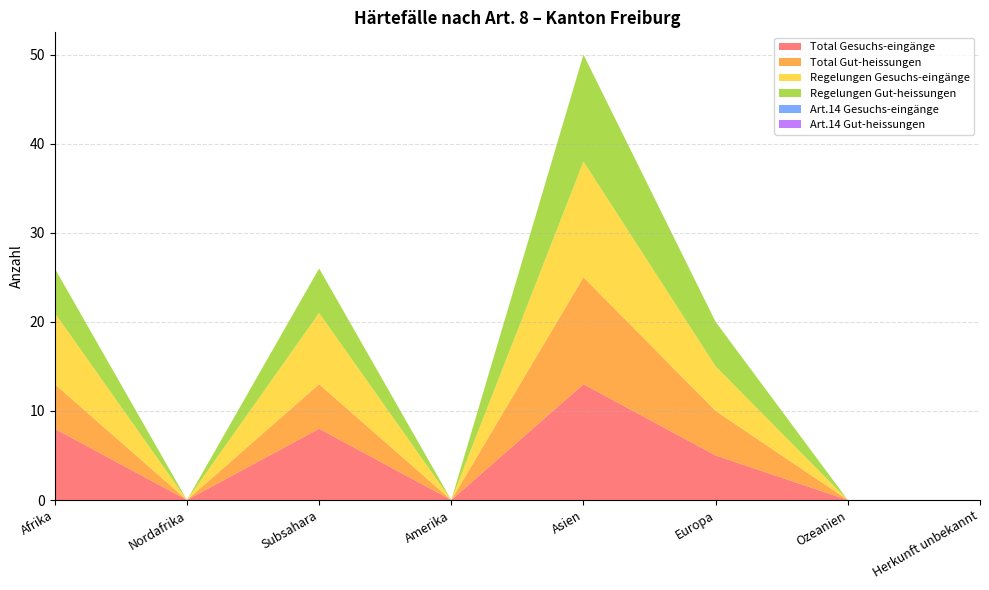

Reading left to right, list all the values displayed in this chart.

Total Gesuchs-eingänge: 8	0	8	0	13	5	0	0
Total Gut-heissungen: 5	0	5	0	12	5	0	0
Regelungen Gesuchs-eingänge: 8	0	8	0	13	5	0	0
Regelungen Gut-heissungen: 5	0	5	0	12	5	0	0
Art.14 Gesuchs-eingänge: 0	0	0	0	0	0	0	0
Art.14 Gut-heissungen: 0	0	0	0	0	0	0	0